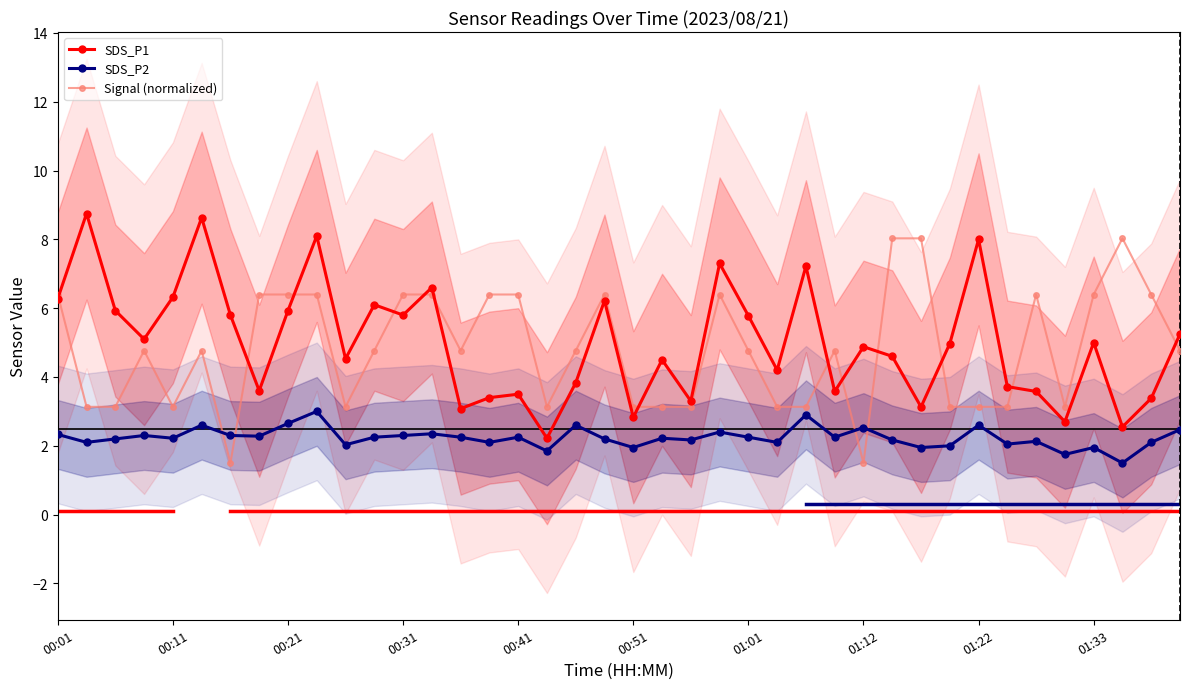

What is the highest value of the SDS_P2 series?

3.0